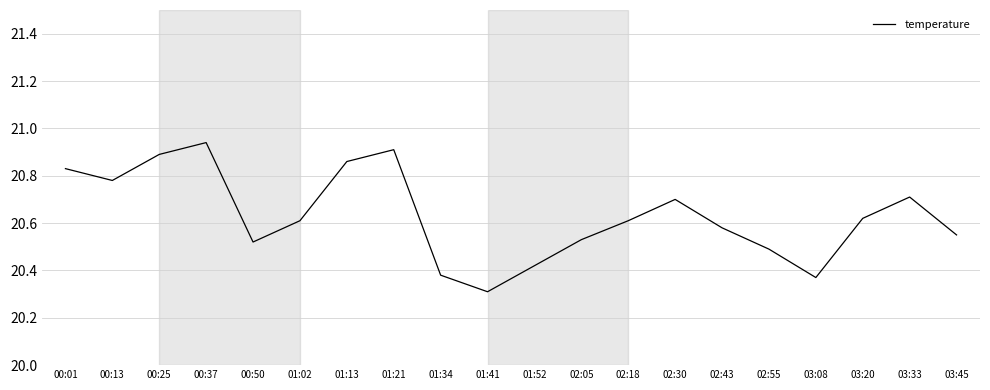

Approximately how many times larger is the value at 03:20 compared to 02:55?

1.0